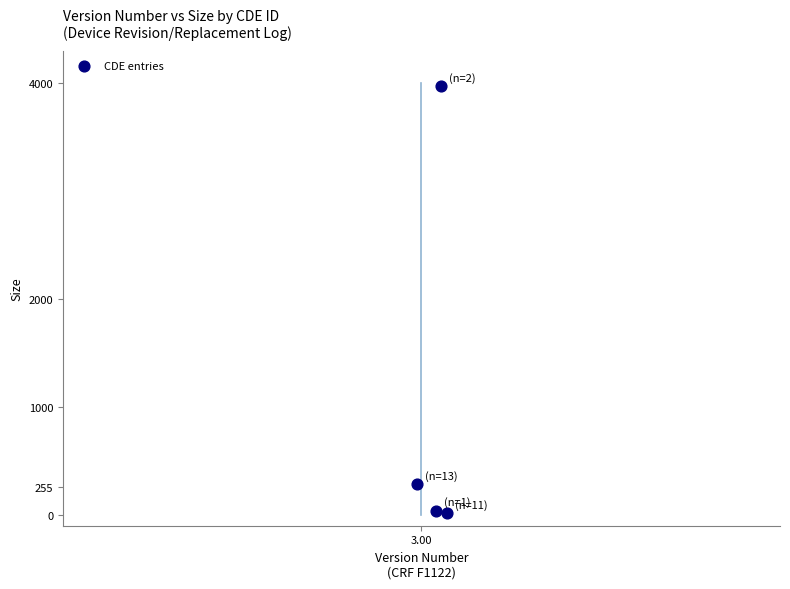

What is the range of Y values (max minus min)?

3960.0